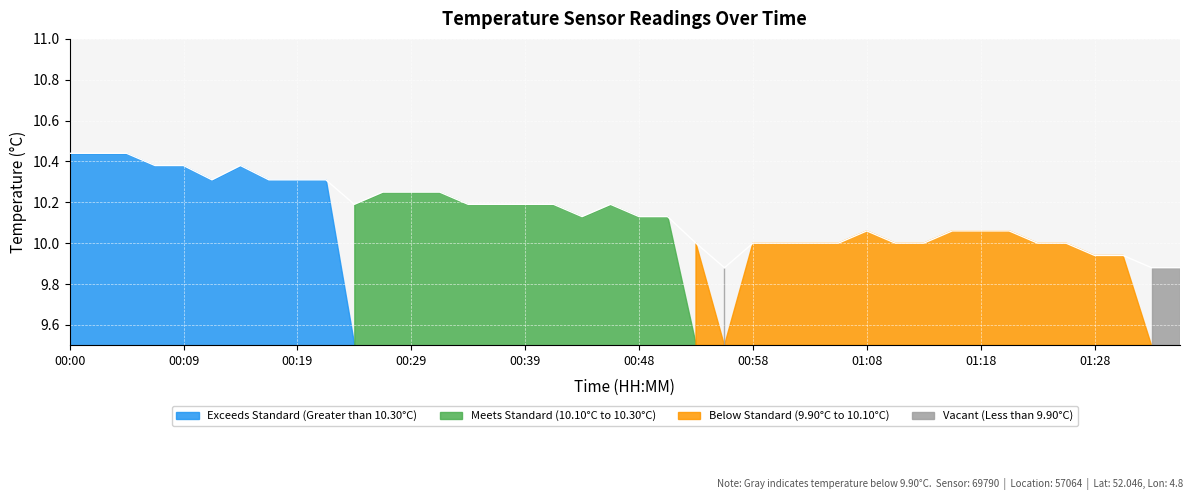

What is the greatest value displayed?

10.4